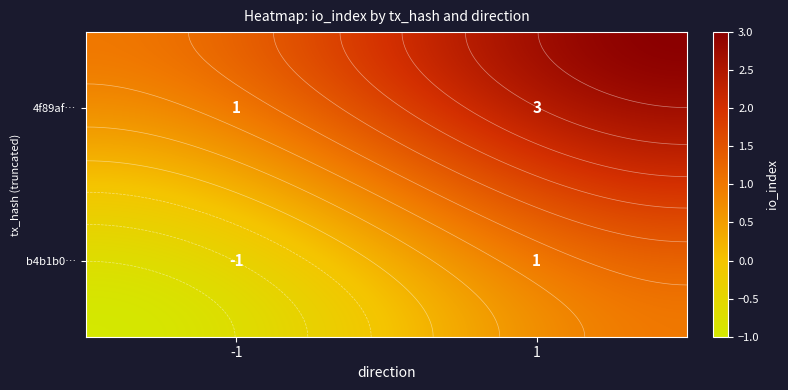

What is the difference between the highest and lowest values at 1?

2